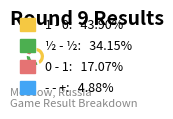

How many slices are in this pie chart?

4